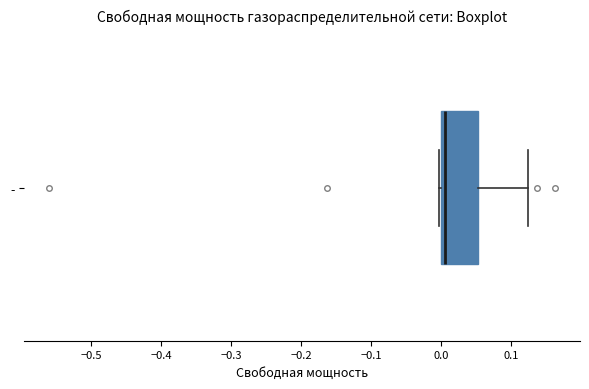

Where is the left edge of the box for - on the x-axis? The values are not printed on the chart, so give them approximately, as read against the axis.

0.00